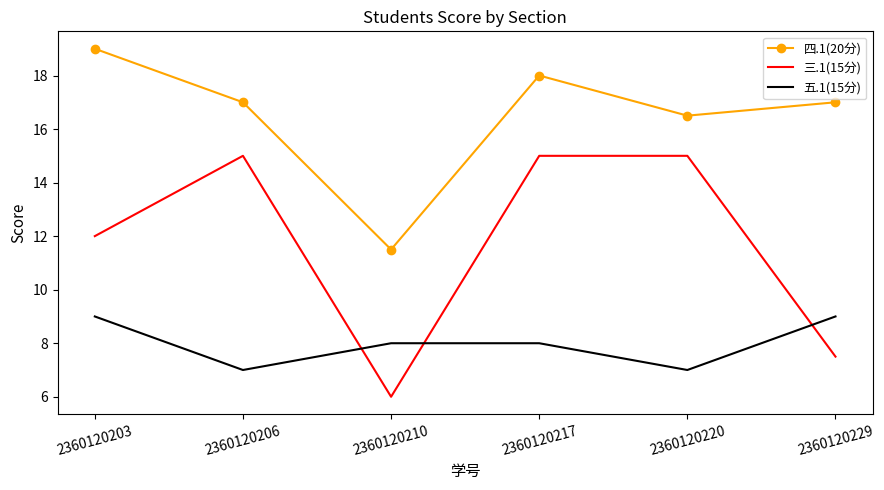

What is the total value across all series at 2360120217?

41.0